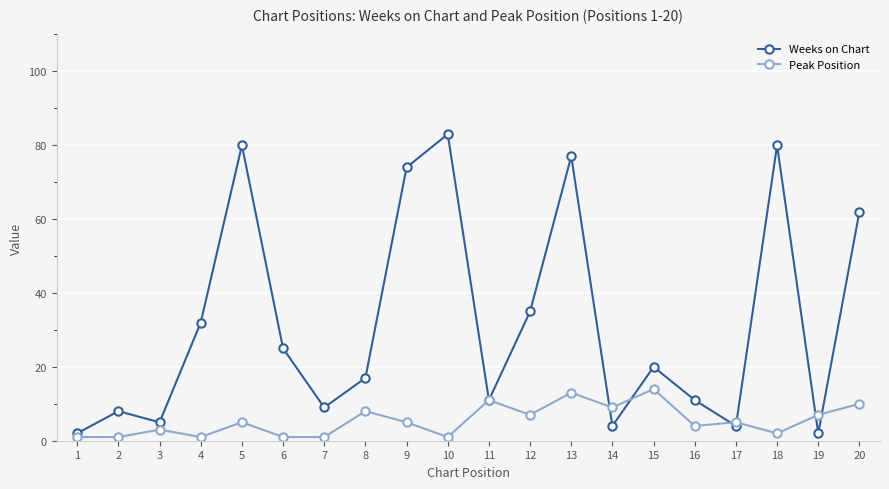

Which series changed the most between 13 and 15?

Weeks on Chart